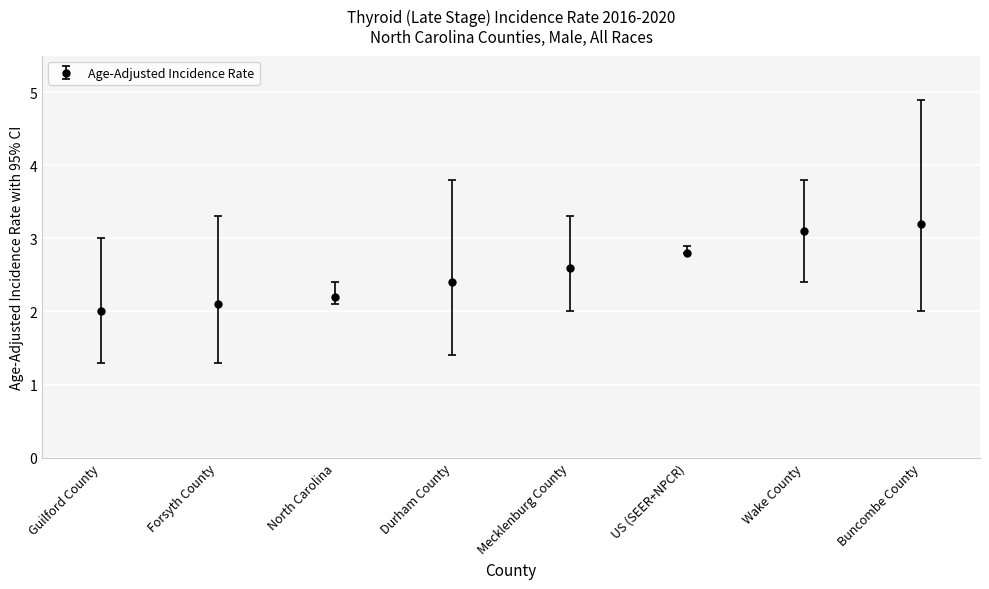

What is the difference between the values at Durham County and Wake County?

0.7